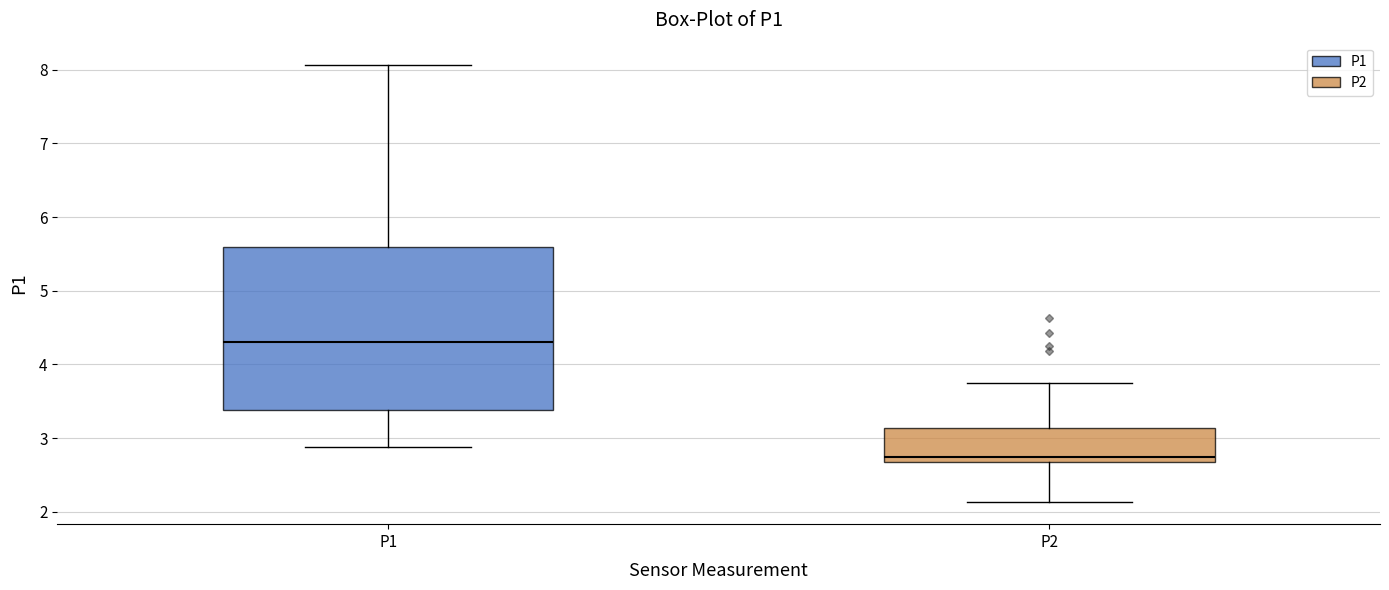

Where does the lower whisker of the box for P2 end on the y-axis? The values are not printed on the chart, so give them approximately, as read against the axis.

2.1